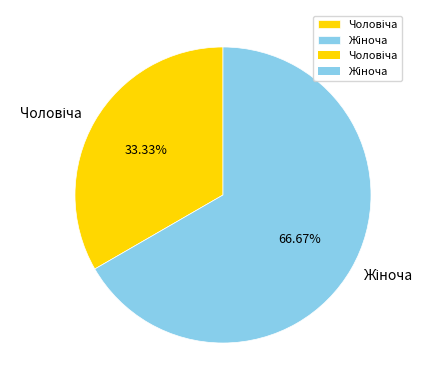

Is there any slice that represents more than half of the pie?

Yes